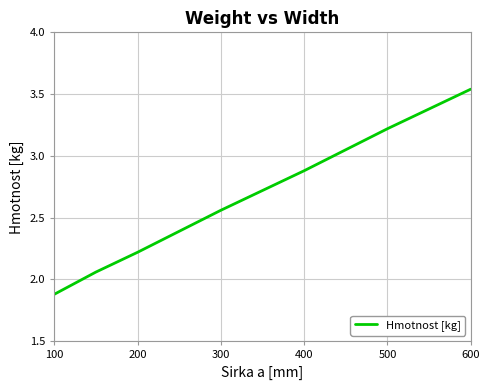

What is the minimum value shown in the chart?

1.9